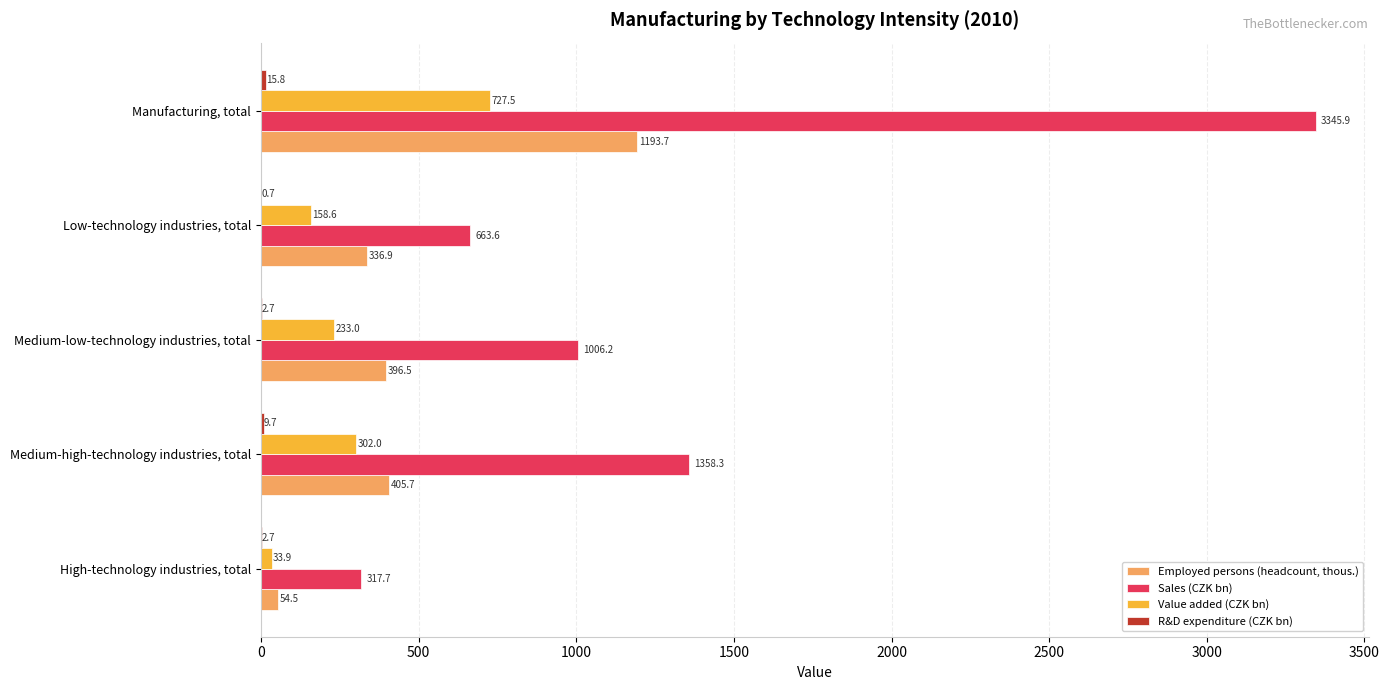

The Sales (CZK bn) series shows 1006.2 at Medium-low-technology industries, total. True or false?

True